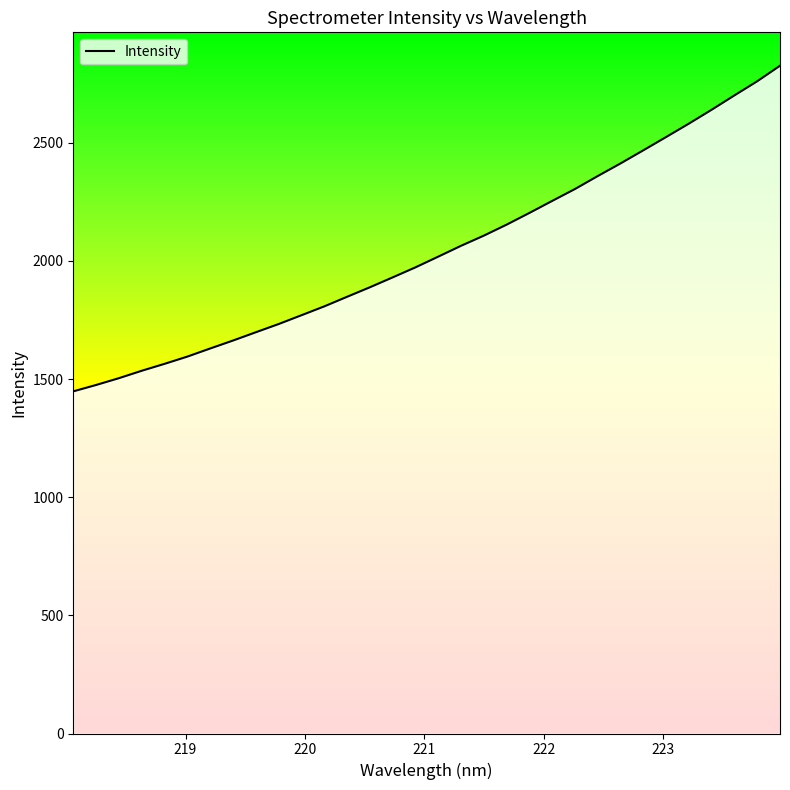

What is the minimum value shown in the chart?

1447.9